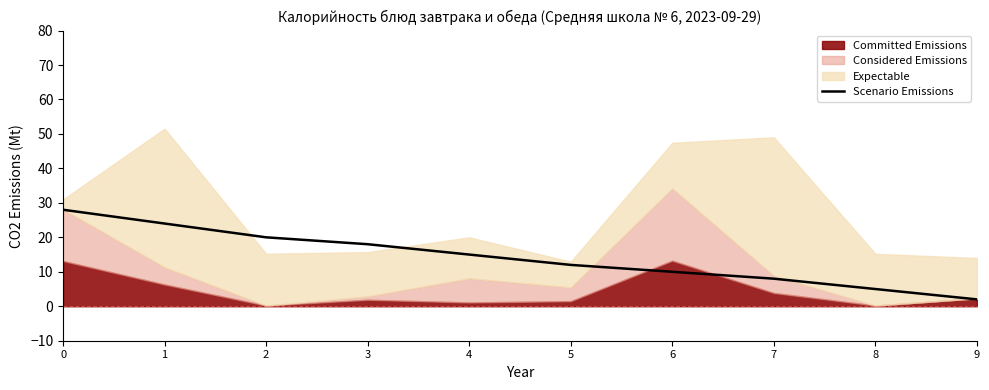

Reading left to right, transcribe all the data shown in this chart.

0=28	1=24	2=20	3=18	4=15	5=12	6=10	7=8	8=5	9=2